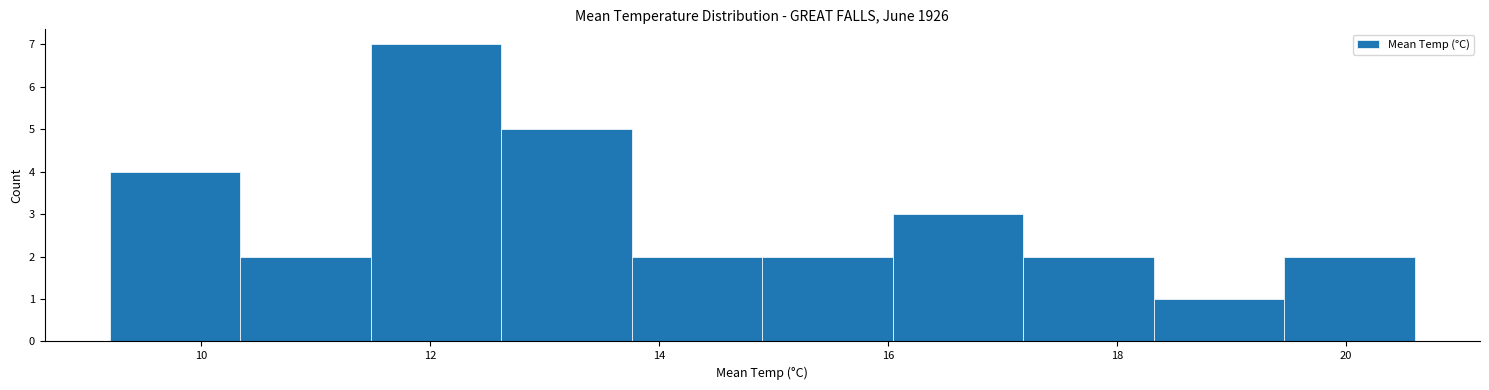

Reading left to right, transcribe this chart: for each bar, give the range it covers on the x-axis and its height. Neither the bar edges nor the heights are printed on the chart, so give them approximately, as read against the axes.

9.20 to 10.34: 4
10.34 to 11.48: 2
11.48 to 12.62: 7
12.62 to 13.76: 5
13.76 to 14.90: 2
14.90 to 16.04: 2
16.04 to 17.18: 3
17.18 to 18.32: 2
18.32 to 19.46: 1
19.46 to 20.60: 2